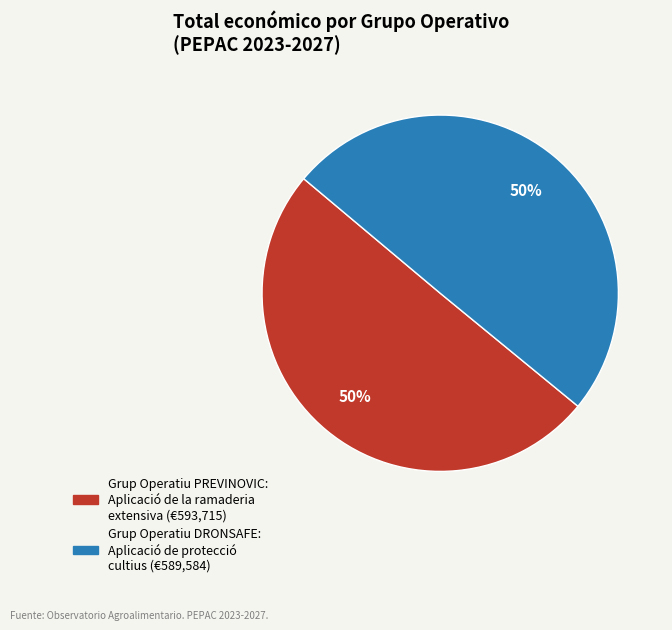

To the nearest percent, what portion does Grup Operatiu DRONSAFE represent?

50%